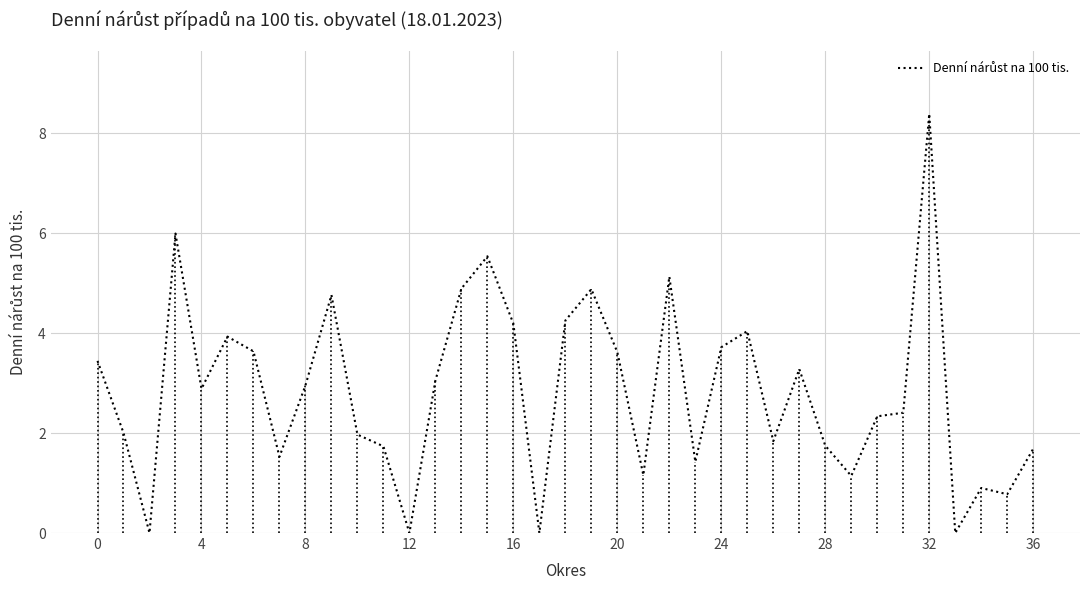

What is the average value?

2.8